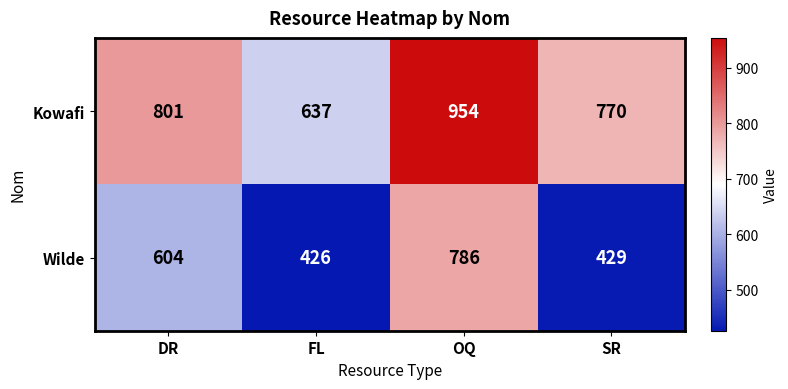

At OQ, list the series in order from largest to smallest.

Kowafi, Wilde